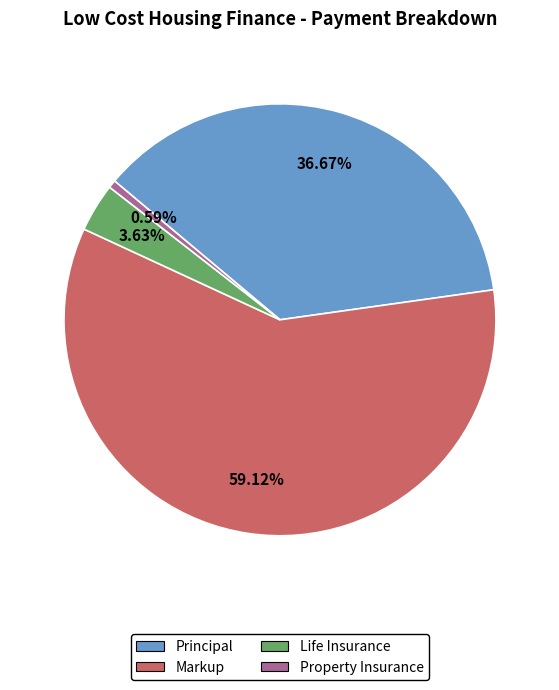

Which has a higher value, Life Insurance or Markup?

Markup